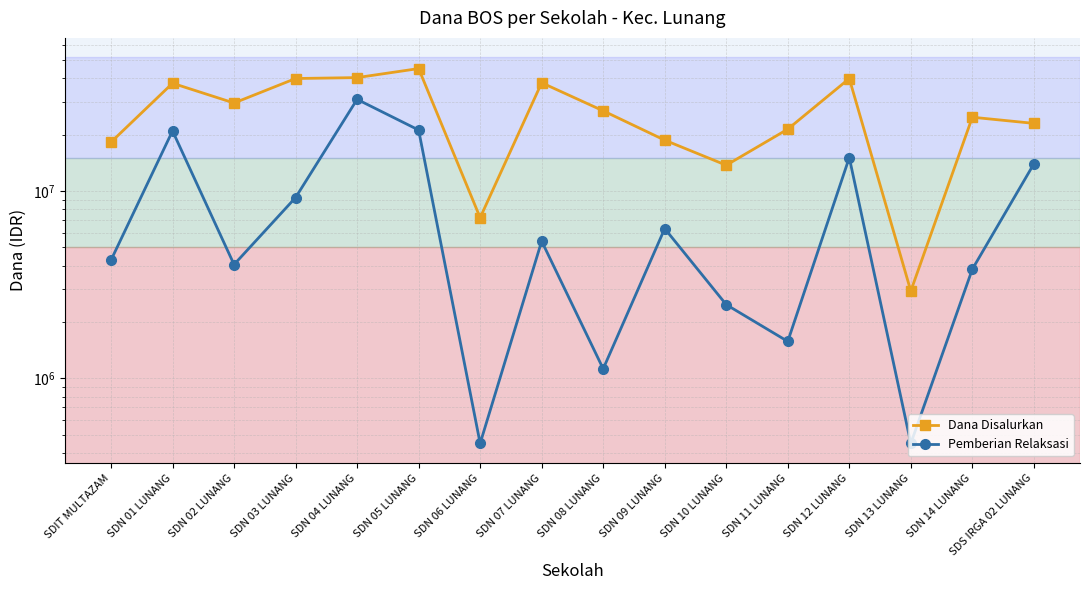

List the labels in order of Pemberian Relaksasi value, smallest first.

SDN 06 LUNANG, SDN 13 LUNANG, SDN 08 LUNANG, SDN 11 LUNANG, SDN 10 LUNANG, SDN 14 LUNANG, SDN 02 LUNANG, SDIT MULTAZAM, SDN 07 LUNANG, SDN 09 LUNANG, SDN 03 LUNANG, SDS IRGA 02 LUNANG, SDN 12 LUNANG, SDN 01 LUNANG, SDN 05 LUNANG, SDN 04 LUNANG